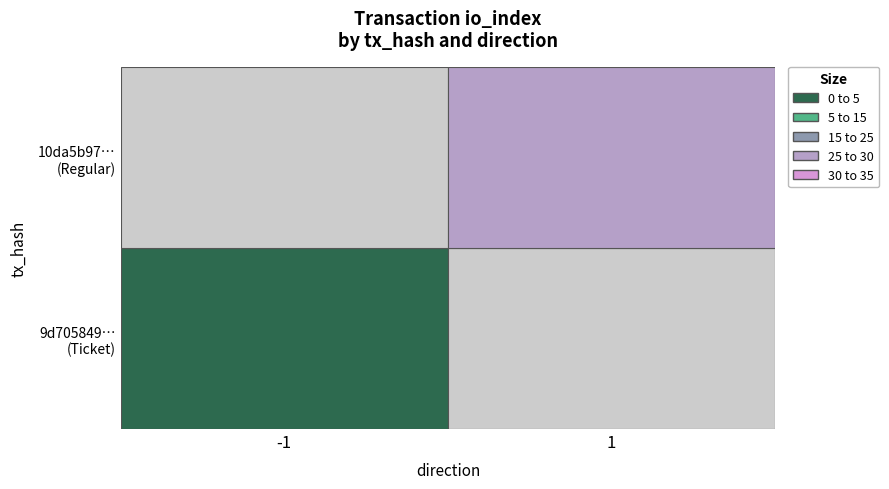

Reading right to left, extract all data points from this chart.

28	0